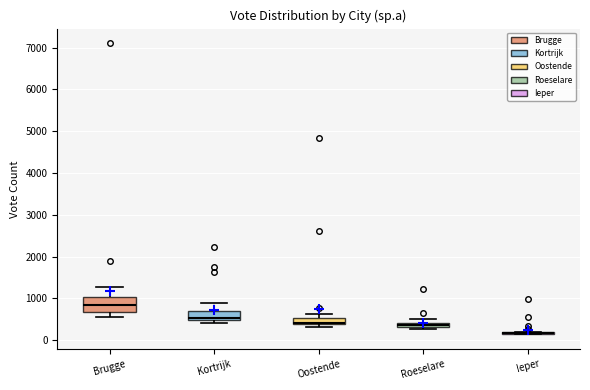

Comparing the boxes themselves (not the whiskers), which one is the tallest?

Brugge